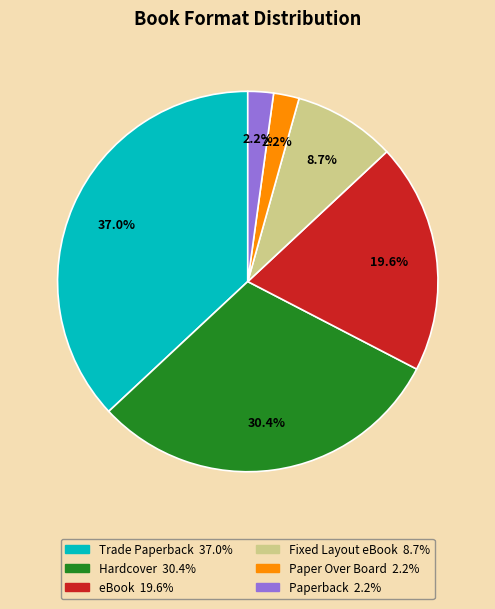

The Trade Paperback slice represents 37% of the pie. True or false?

True